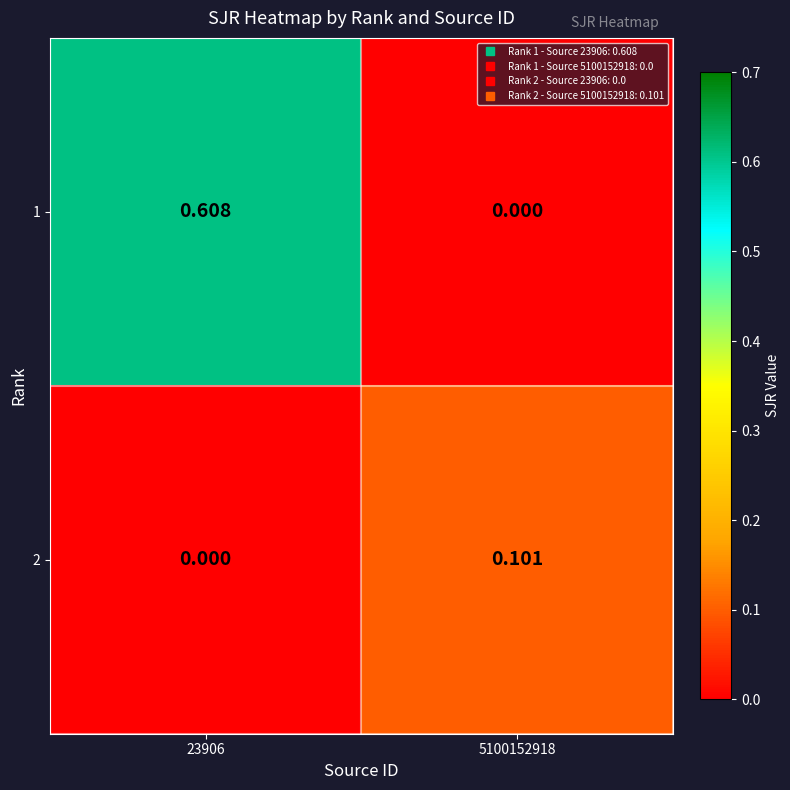

Is the value of 1 at 23906 greater than the value of 2 at 5100152918?

Yes